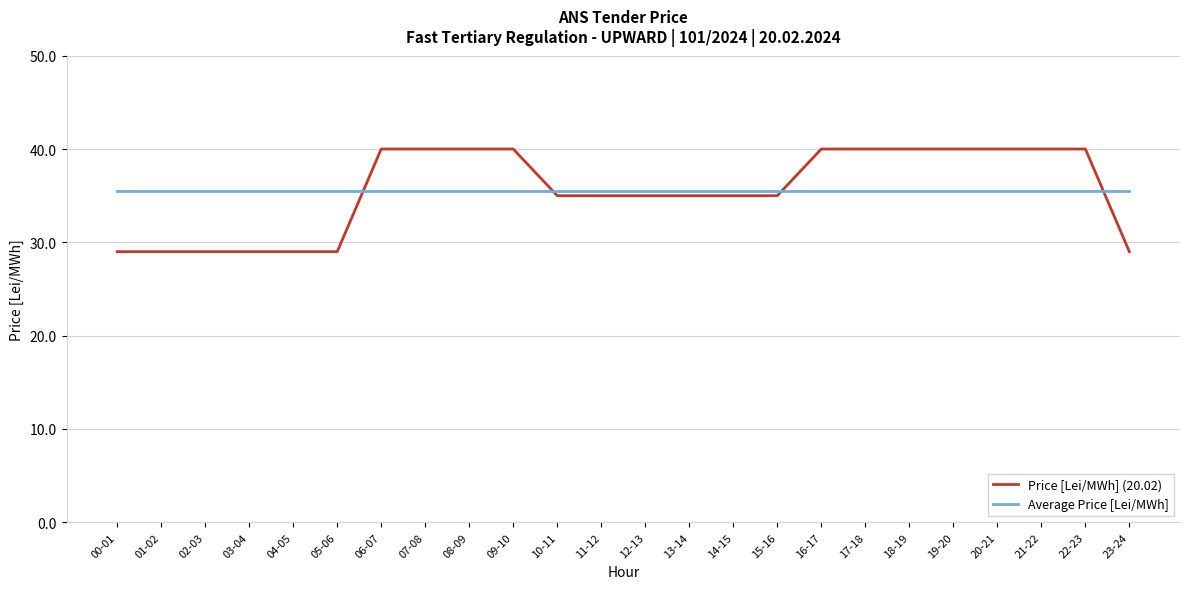

The value of Price [Lei/MWh] (20.02) at 02-03 is 29.0. True or false?

True